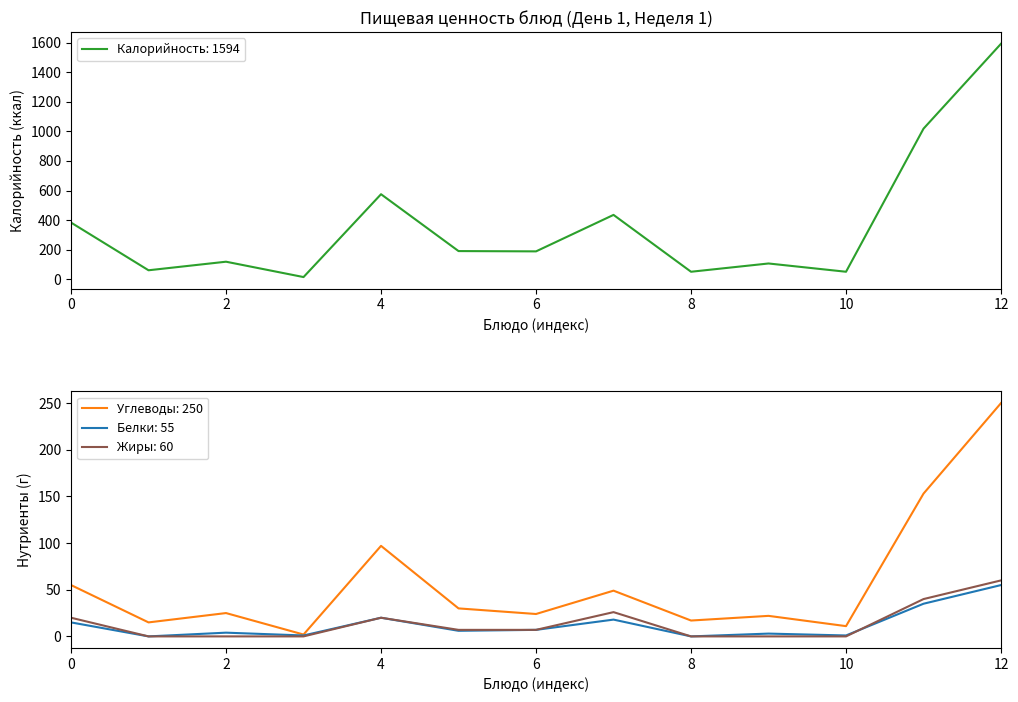

Is it true that Жиры: 60 equals 7 at 6?

True